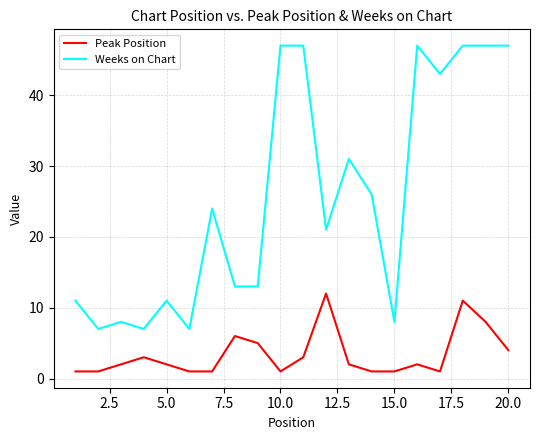

True or false: Peak Position and Weeks on Chart intersect in this chart.

False